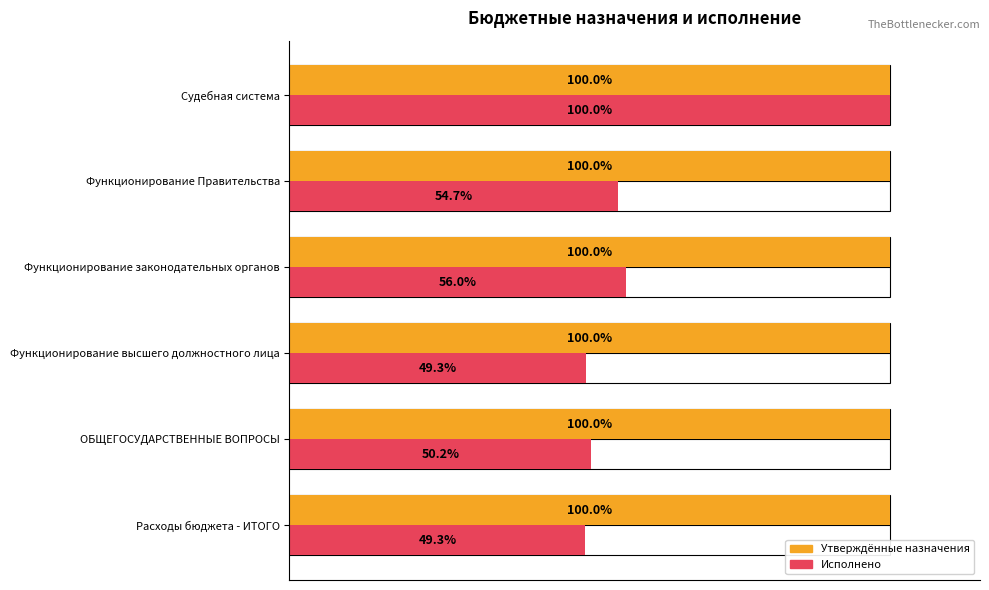

What is the difference between the second highest and minimum values in the Исполнено (консолидированный) series?

6.7